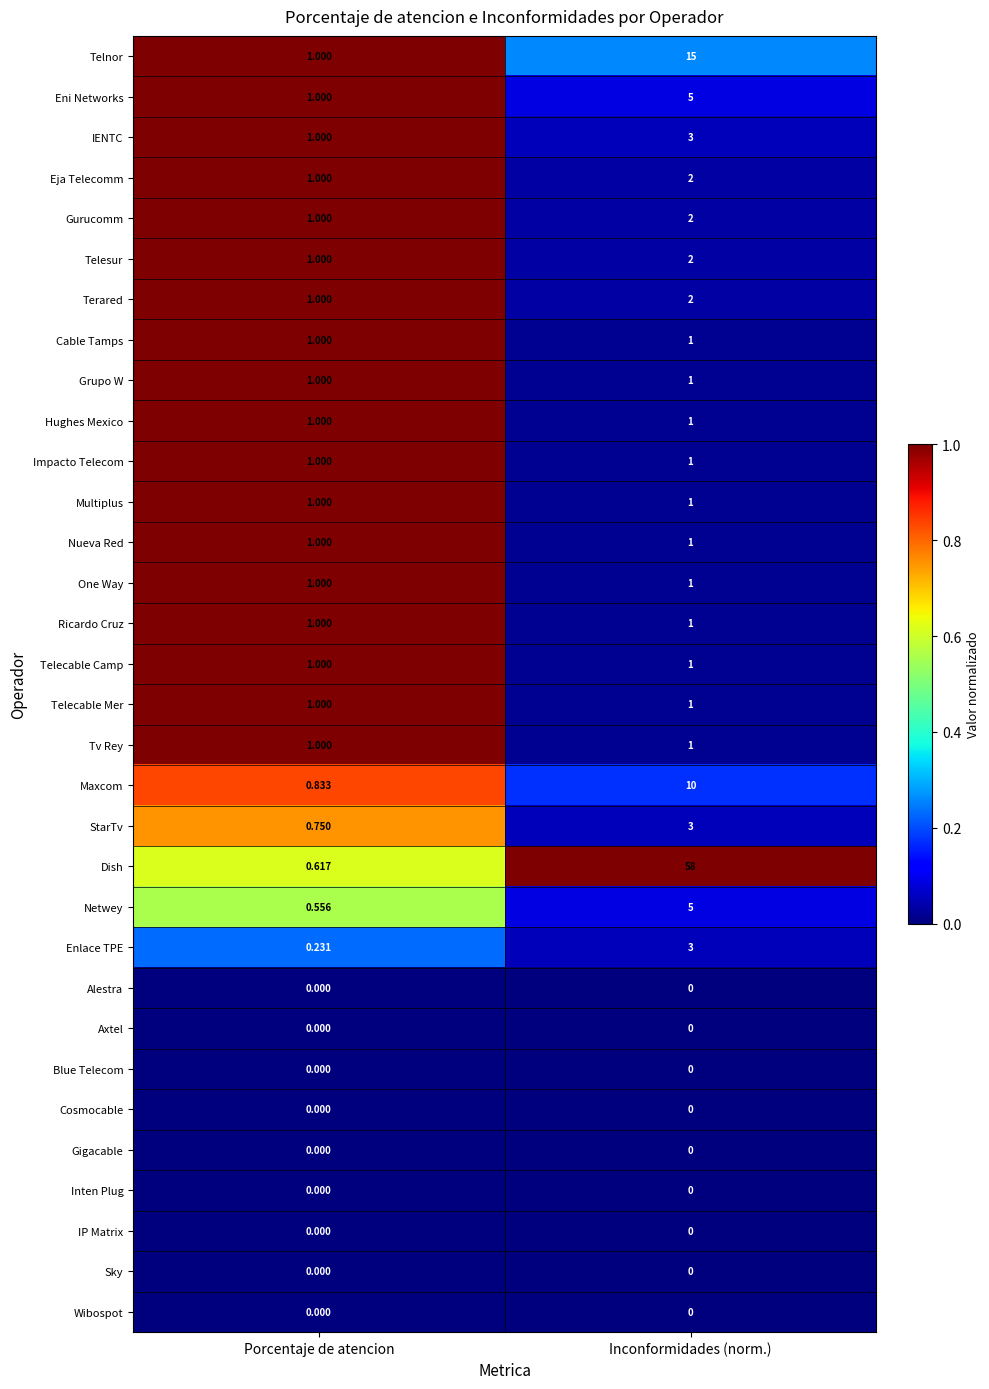

Between Porcentaje de atencion and Inconformidades (norm.), which series saw the biggest shift?

Dish